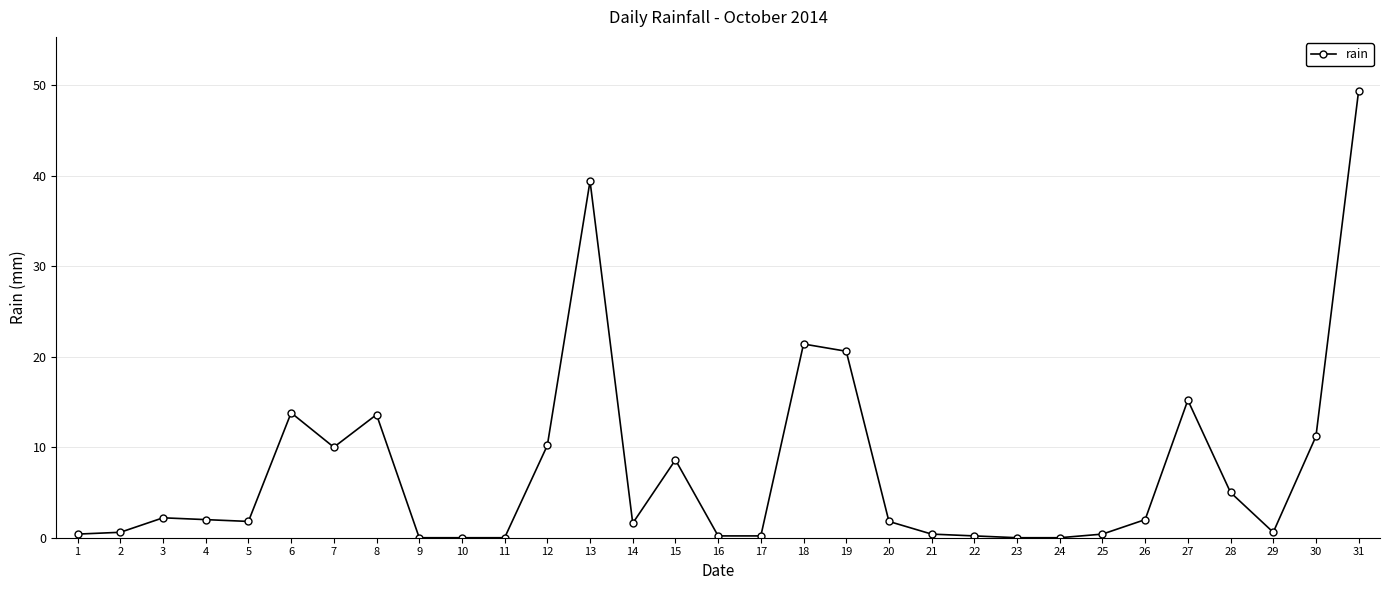

The value at 23 is 0.0. True or false?

True